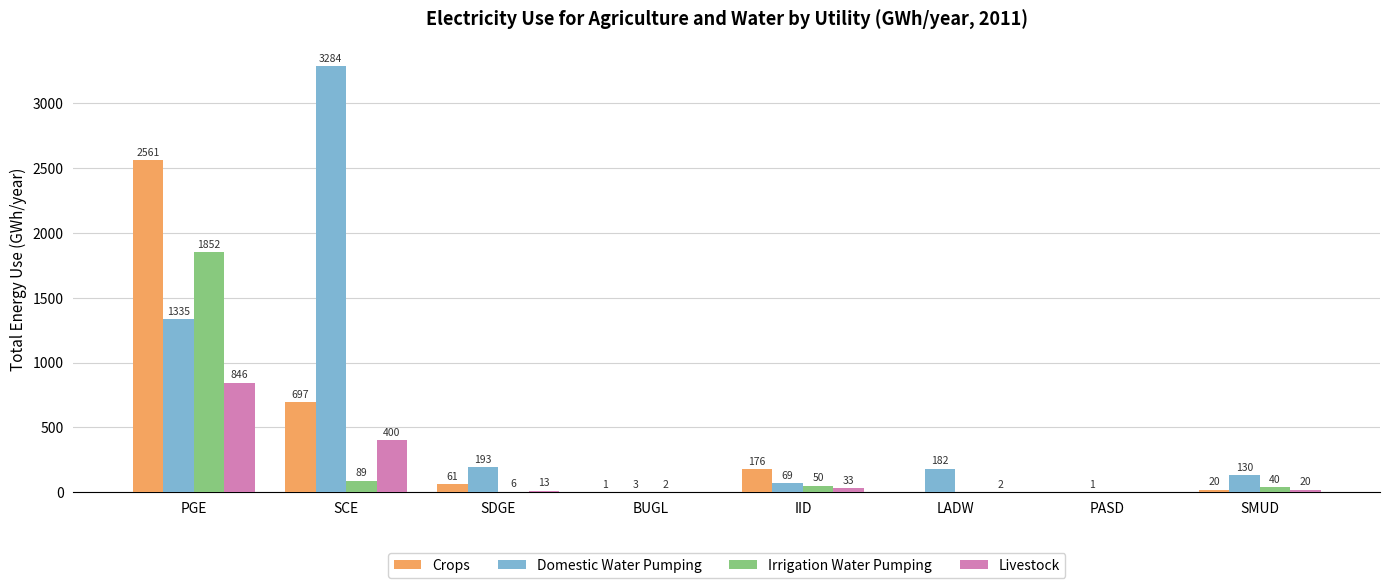

The Irrigation Water Pumping series shows 0 at PASD. True or false?

True